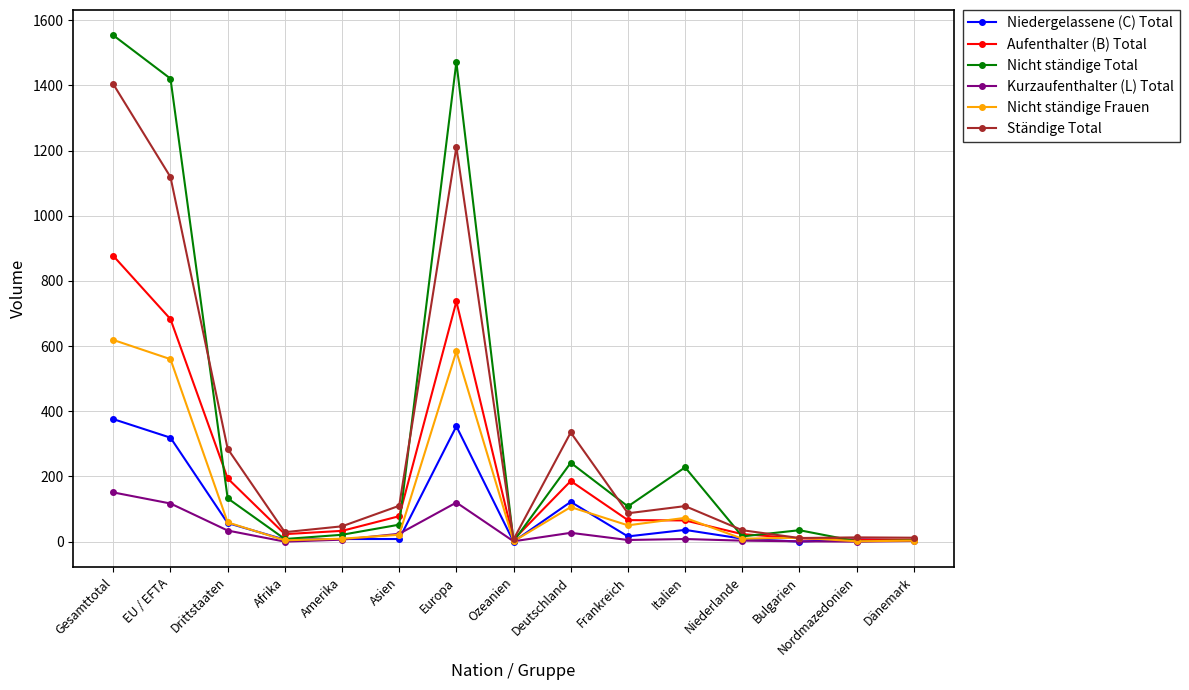

Rank the series by their maximum value, from highest to lowest.

Nicht ständige Total, Ständige Total, Aufenthalter (B) Total, Nicht ständige Frauen, Niedergelassene (C) Total, Kurzaufenthalter (L) Total